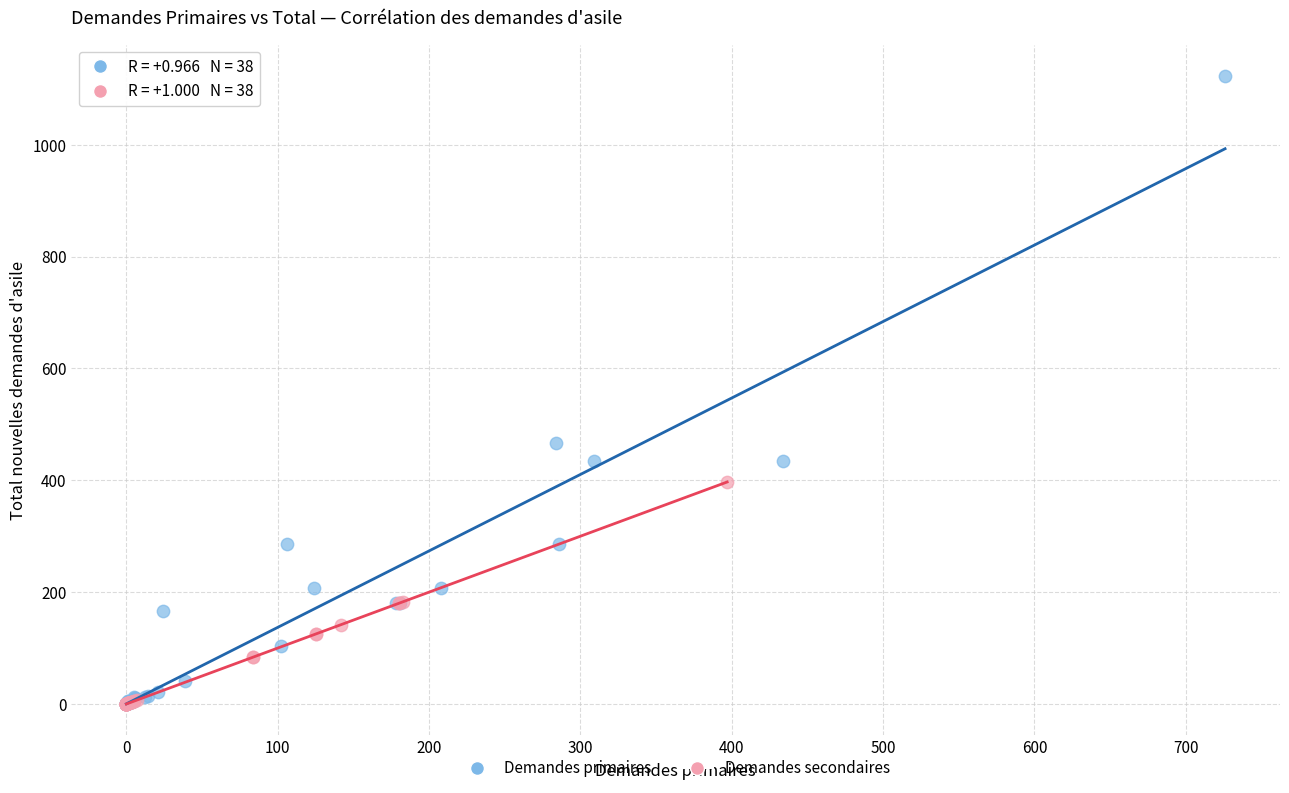

Which series contains the highest Y value?

Demandes primaires